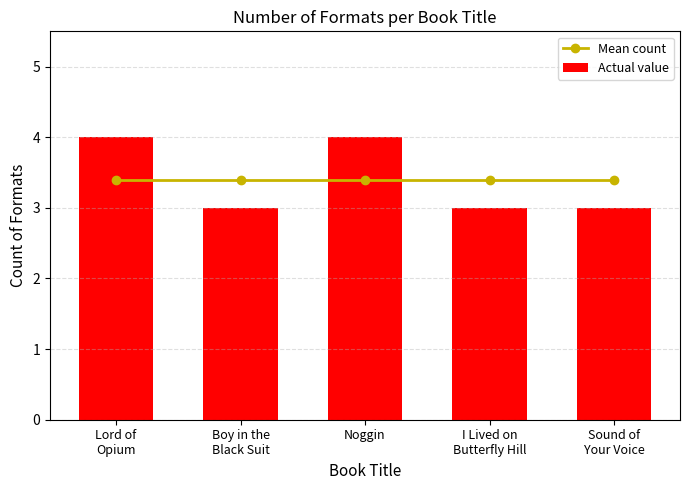

Which series has the widest spread of values?

Actual value